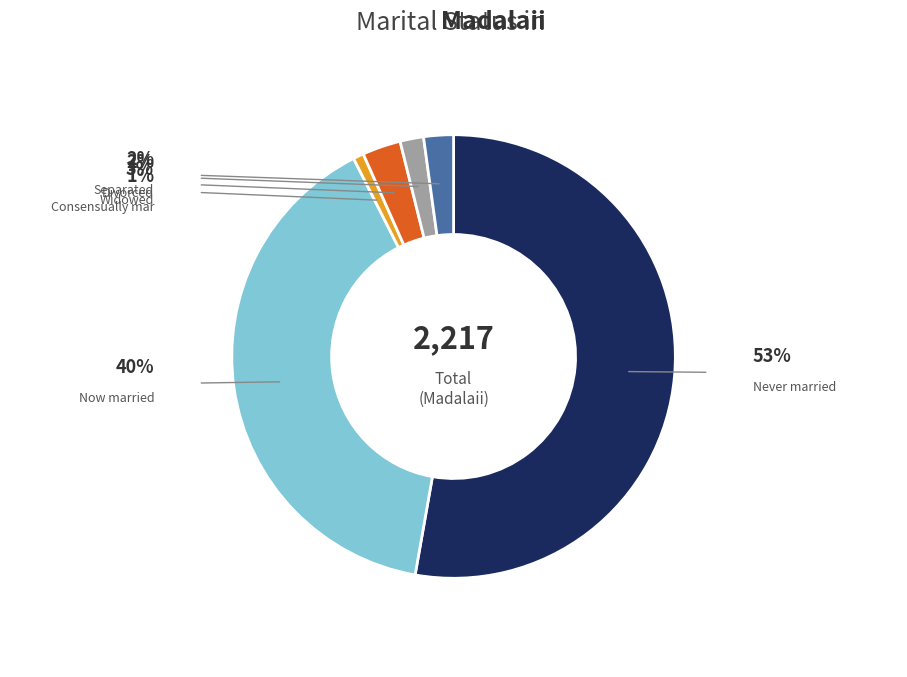

Is it true that Consensually mar is 1% of the pie?

True